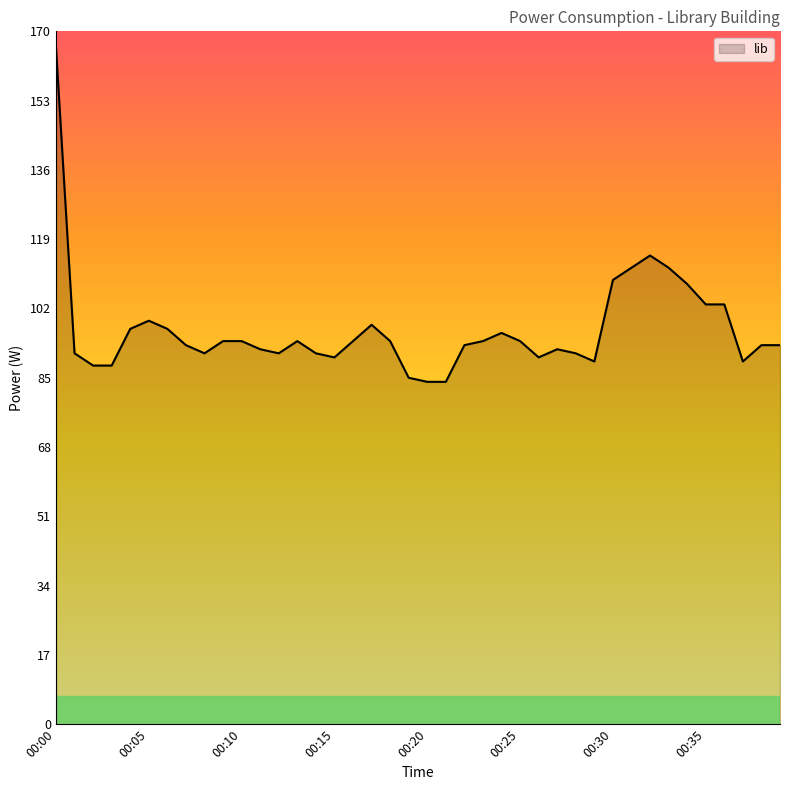

What is the minimum value shown in the chart?

84